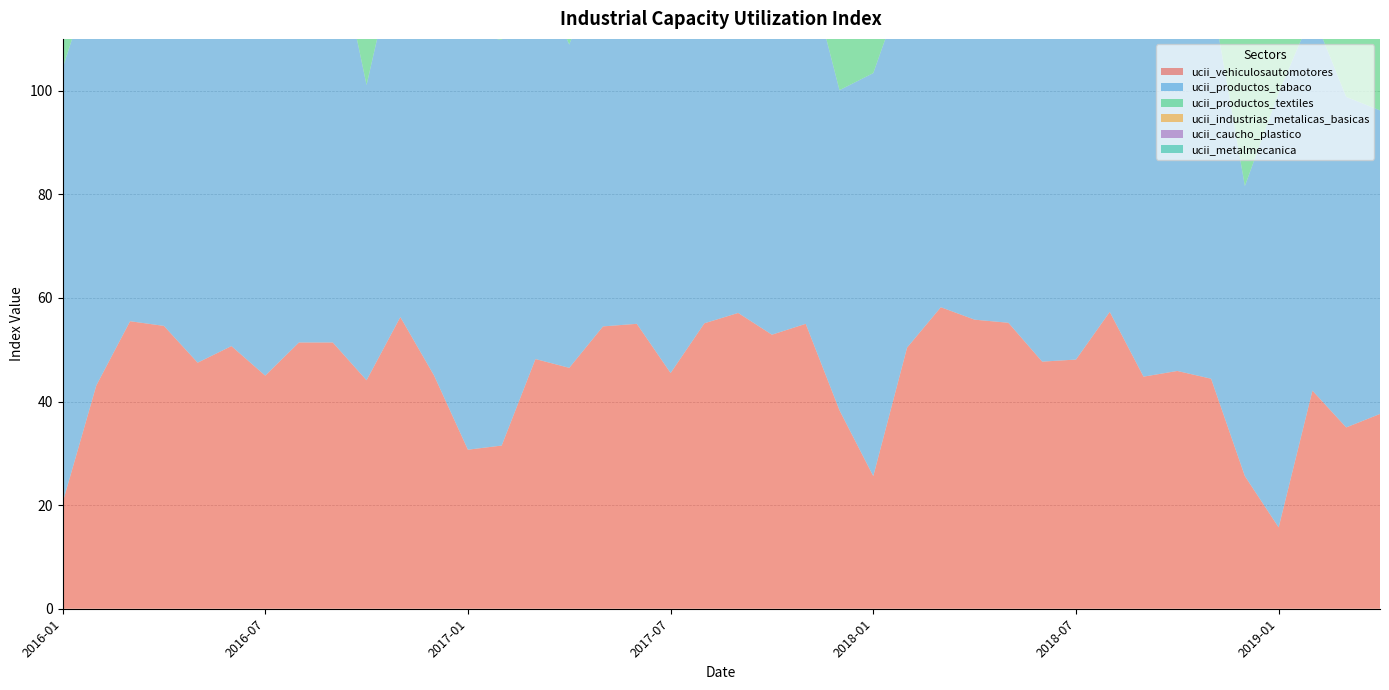

Reading left to right, what are all the values shown in this chart?

ucii_vehiculosautomotores: 2016-01=20.4	2016-02=43.1	2016-03=55.5	2016-04=54.6	2016-05=47.5	2016-06=50.7	2016-07=45.0	2016-08=51.4	2016-09=51.4	2016-10=44.1	2016-11=56.3	2016-12=45.0	2017-01=30.7	2017-02=31.5	2017-03=48.2	2017-04=46.5	2017-05=54.5	2017-06=55.0	2017-07=45.5	2017-08=55.1	2017-09=57.1	2017-10=52.9	2017-11=55.0	2017-12=38.3	2018-01=25.6	2018-02=50.4	2018-03=58.2	2018-04=55.8	2018-05=55.2	2018-06=47.7	2018-07=48.1	2018-08=57.3	2018-09=44.8	2018-10=45.9	2018-11=44.4	2018-12=25.6	2019-01=15.7	2019-02=42.1	2019-03=35.0	2019-04=37.6
ucii_productos_tabaco: 2016-01=83.9	2016-02=81.3	2016-03=84.1	2016-04=81.4	2016-05=79.0	2016-06=69.1	2016-07=72.8	2016-08=73.4	2016-09=80.8	2016-10=57.0	2016-11=73.3	2016-12=75.5	2017-01=80.3	2017-02=78.3	2017-03=76.0	2017-04=62.4	2017-05=71.7	2017-06=76.1	2017-07=83.1	2017-08=77.0	2017-09=77.3	2017-10=71.6	2017-11=70.5	2017-12=61.8	2018-01=77.8	2018-02=71.5	2018-03=74.4	2018-04=69.2	2018-05=79.5	2018-06=68.0	2018-07=73.0	2018-08=76.7	2018-09=66.5	2018-10=71.4	2018-11=74.6	2018-12=56.0	2019-01=83.9	2019-02=72.9	2019-03=63.8	2019-04=58.6
ucii_productos_textiles: 2016-01=66.9	2016-02=72.2	2016-03=73.5	2016-04=74.4	2016-05=73.3	2016-06=73.9	2016-07=71.9	2016-08=74.0	2016-09=69.1	2016-10=59.0	2016-11=58.8	2016-12=48.9	2017-01=57.5	2017-02=53.9	2017-03=57.3	2017-04=54.9	2017-05=61.4	2017-06=66.2	2017-07=65.5	2017-08=69.1	2017-09=68.3	2017-10=62.5	2017-11=60.9	2017-12=55.7	2018-01=57.2	2018-02=48.3	2018-03=53.6	2018-04=52.3	2018-05=59.9	2018-06=55.4	2018-07=53.6	2018-08=53.4	2018-09=49.1	2018-10=47.4	2018-11=43.9	2018-12=32.3	2019-01=31.4	2019-02=43.2	2019-03=49.8	2019-04=49.5
ucii_industrias_metalicas_basicas: 2016-01=65.2	2016-02=70.7	2016-03=63.6	2016-04=65.2	2016-05=73.5	2016-06=73.3	2016-07=68.5	2016-08=66.6	2016-09=65.3	2016-10=72.8	2016-11=71.6	2016-12=62.8	2017-01=58.4	2017-02=65.7	2017-03=75.6	2017-04=73.6	2017-05=75.2	2017-06=73.7	2017-07=75.9	2017-08=79.5	2017-09=81.0	2017-10=82.9	2017-11=83.1	2017-12=73.3	2018-01=67.4	2018-02=86.2	2018-03=88.0	2018-04=88.6	2018-05=82.0	2018-06=80.5	2018-07=86.3	2018-08=85.2	2018-09=84.3	2018-10=83.9	2018-11=88.0	2018-12=69.4	2019-01=71.7	2019-02=68.7	2019-03=74.7	2019-04=82.0
ucii_caucho_plastico: 2016-01=58.8	2016-02=53.6	2016-03=56.2	2016-04=60.2	2016-05=60.4	2016-06=62.0	2016-07=58.2	2016-08=56.6	2016-09=55.2	2016-10=52.8	2016-11=62.6	2016-12=62.9	2017-01=58.5	2017-02=54.1	2017-03=55.0	2017-04=57.9	2017-05=64.0	2017-06=65.8	2017-07=65.0	2017-08=60.1	2017-09=56.9	2017-10=55.5	2017-11=59.9	2017-12=61.5	2018-01=58.2	2018-02=53.3	2018-03=56.7	2018-04=61.8	2018-05=62.4	2018-06=54.8	2018-07=54.3	2018-08=57.6	2018-09=52.4	2018-10=52.1	2018-11=51.6	2018-12=47.2	2019-01=48.4	2019-02=50.8	2019-03=48.7	2019-04=51.5
ucii_metalmecanica: 2016-01=52.2	2016-02=51.1	2016-03=53.1	2016-04=53.2	2016-05=56.0	2016-06=54.8	2016-07=51.1	2016-08=51.2	2016-09=51.9	2016-10=55.7	2016-11=57.2	2016-12=54.7	2017-01=47.3	2017-02=42.1	2017-03=50.5	2017-04=54.5	2017-05=58.8	2017-06=58.6	2017-07=59.2	2017-08=61.1	2017-09=54.7	2017-10=62.3	2017-11=61.2	2017-12=55.6	2018-01=48.6	2018-02=46.2	2018-03=54.3	2018-04=55.4	2018-05=54.9	2018-06=53.6	2018-07=51.1	2018-08=53.9	2018-09=46.0	2018-10=49.2	2018-11=44.5	2018-12=42.8	2019-01=38.4	2019-02=42.0	2019-03=43.1	2019-04=46.7